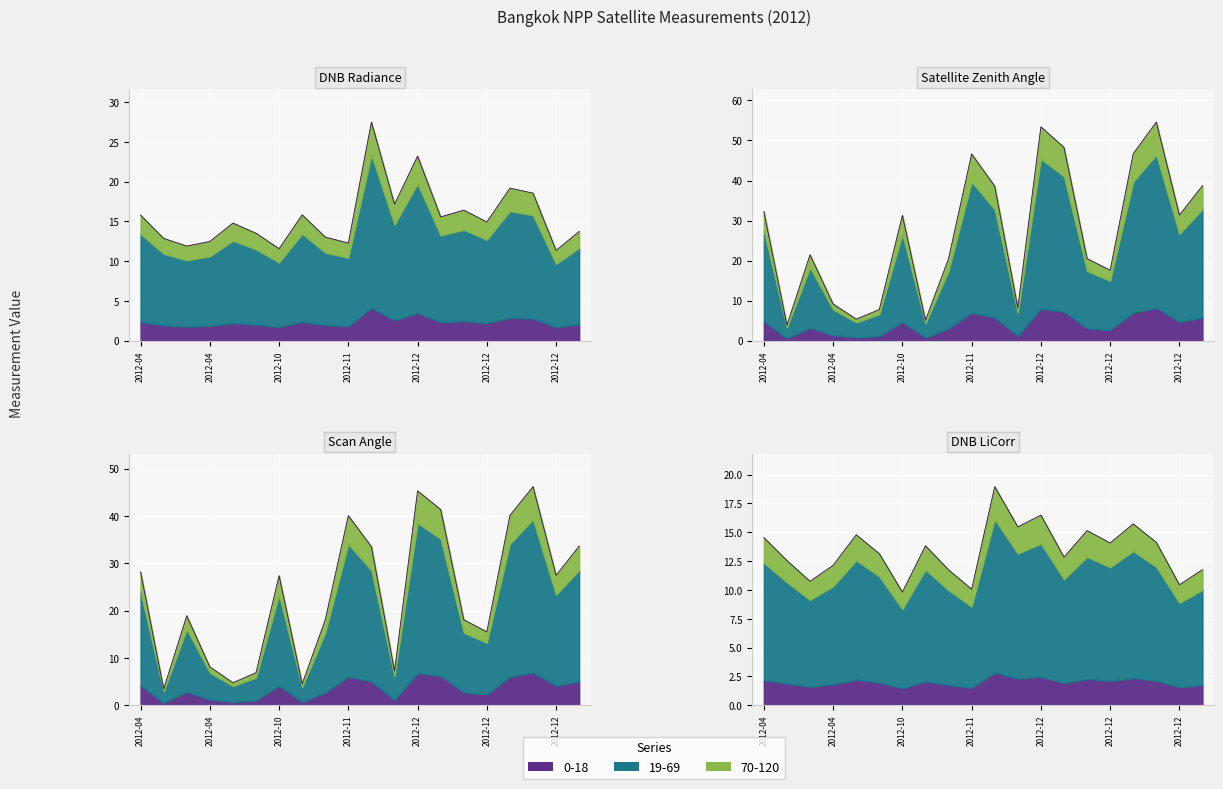

The dnbrad series shows 11.6 at 2012-10. True or false?

True